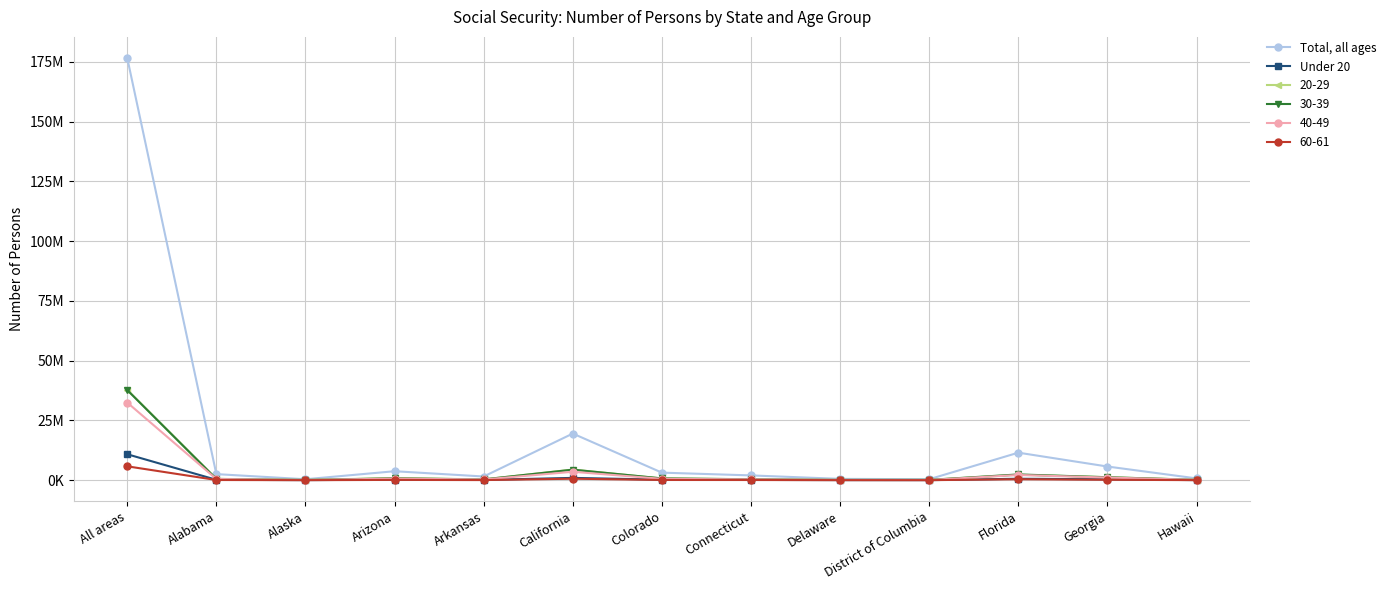

Does the chart have visible grid lines?

Yes